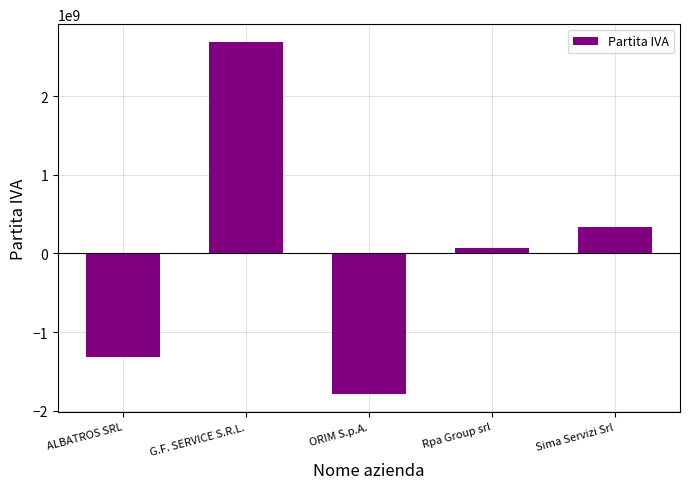

What is the label of the 3rd bar from the left?

ORIM S.p.A.